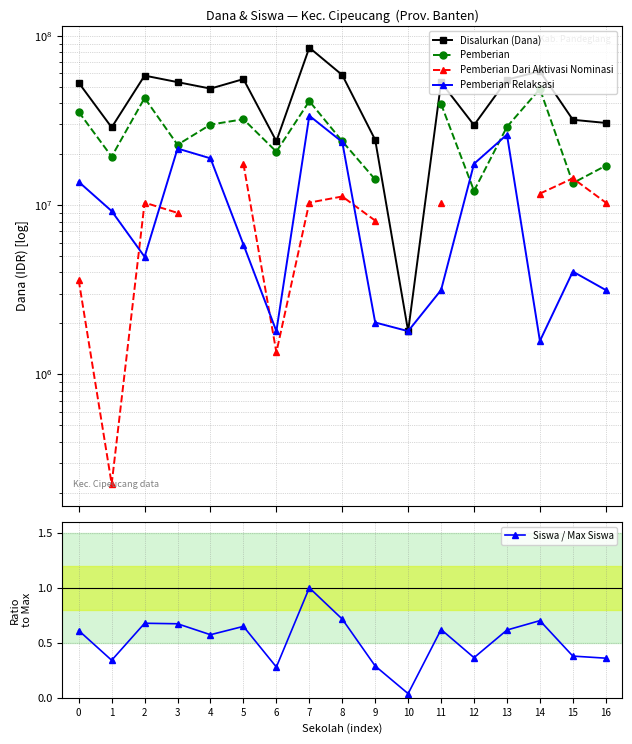

Where is the first local minimum for Siswa / Max Siswa?

1